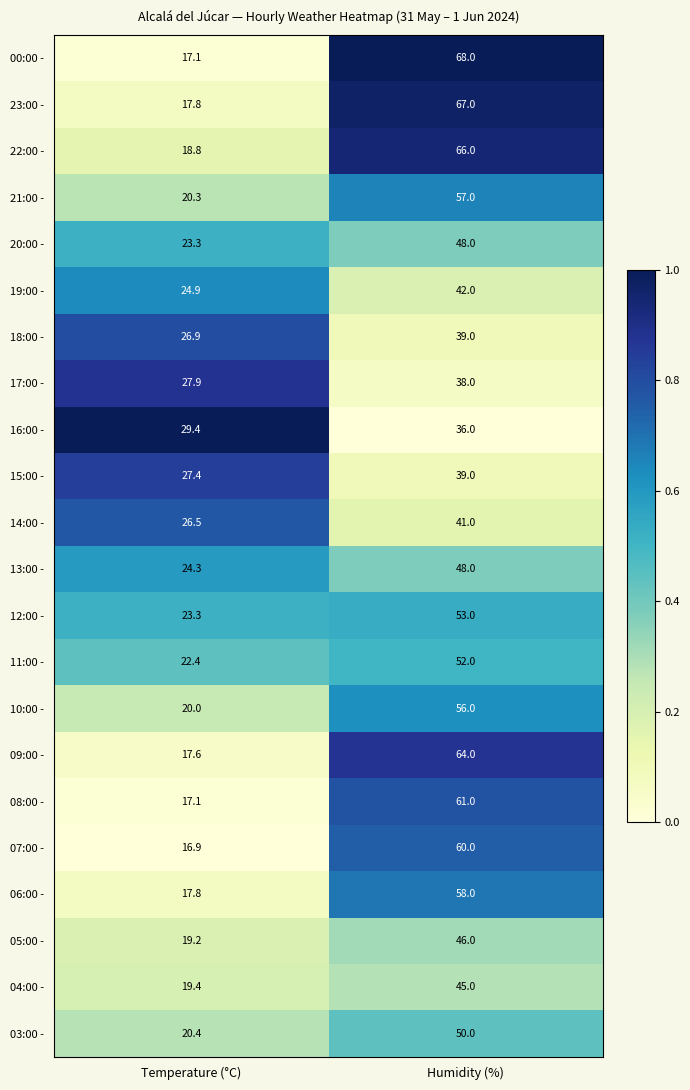

What is the difference between the 06:00 - values at Humidity (%) and Temperature (°C)?

40.2